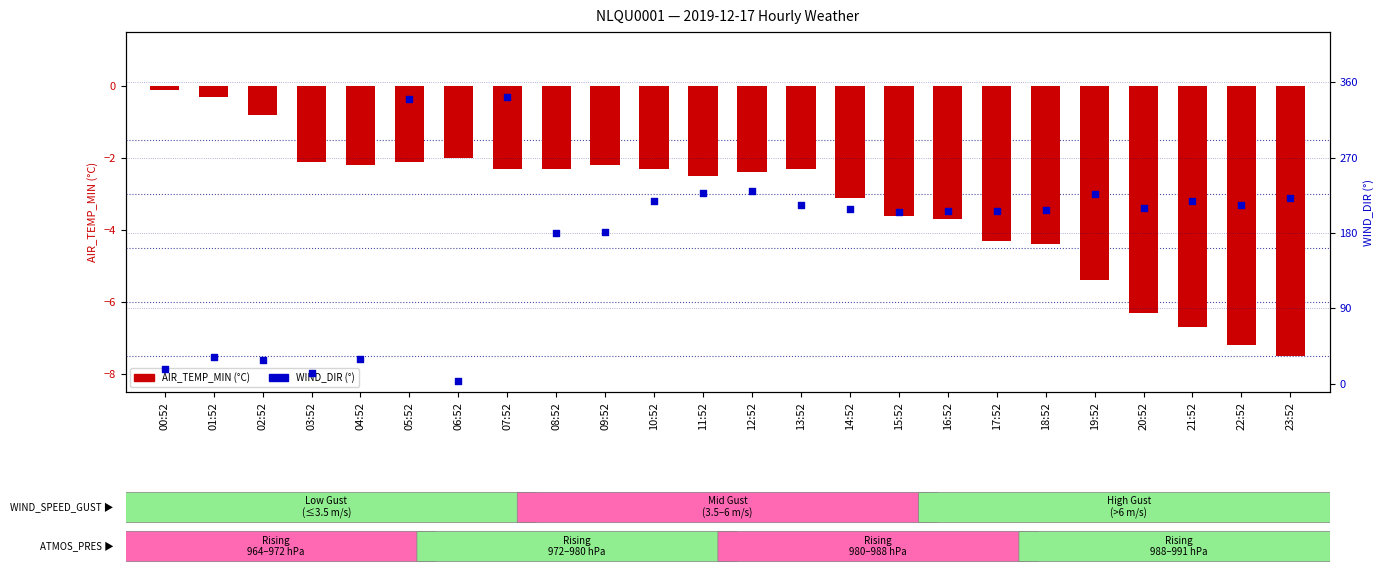

At how many categories does at least one series exceed 62?

18